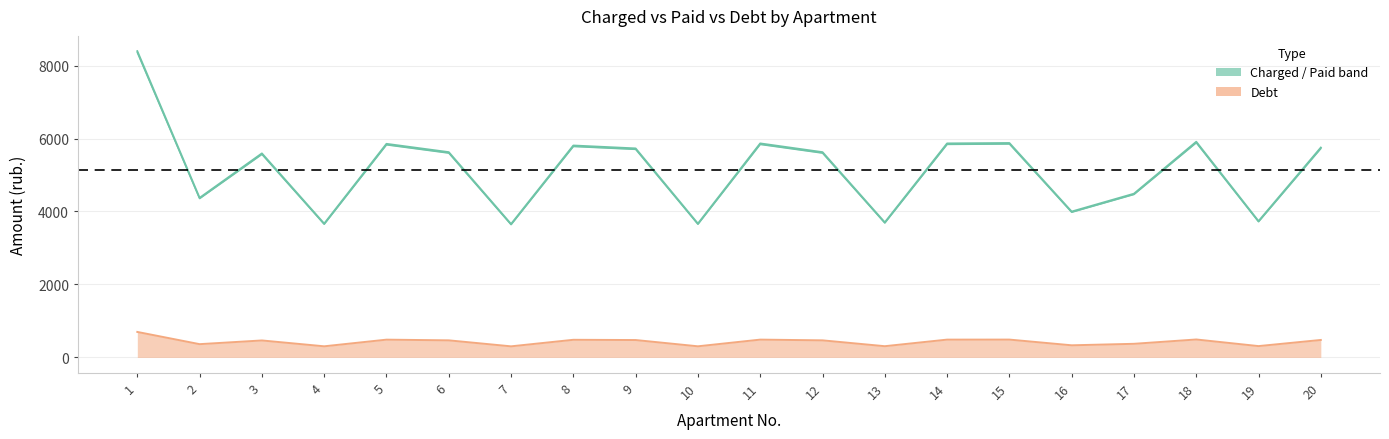

At how many categories does at least one series exceed 5775?

7